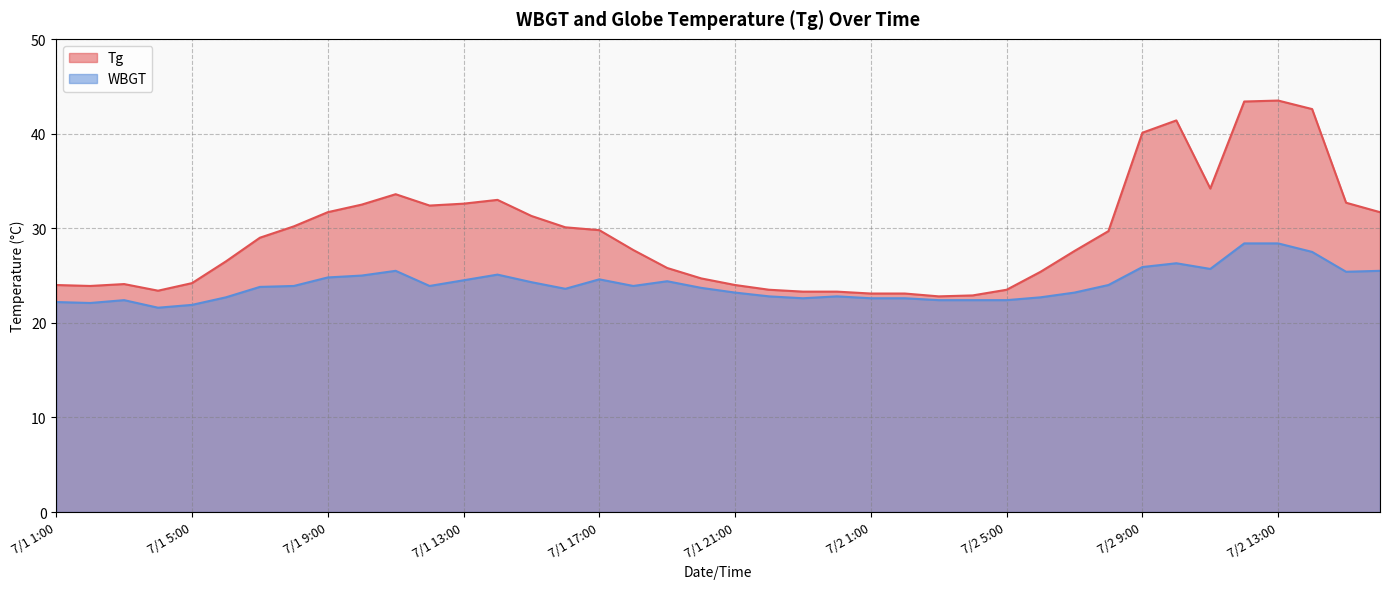

At which label does WBGT first exceed 23?

7/1 7:00